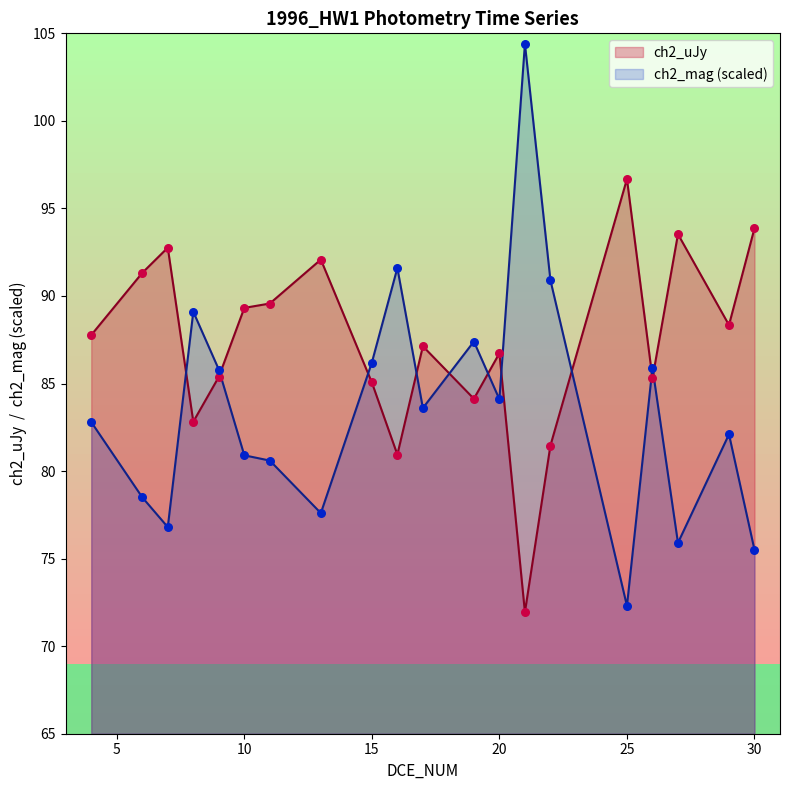

At which category is the sum across all series the highest?

21